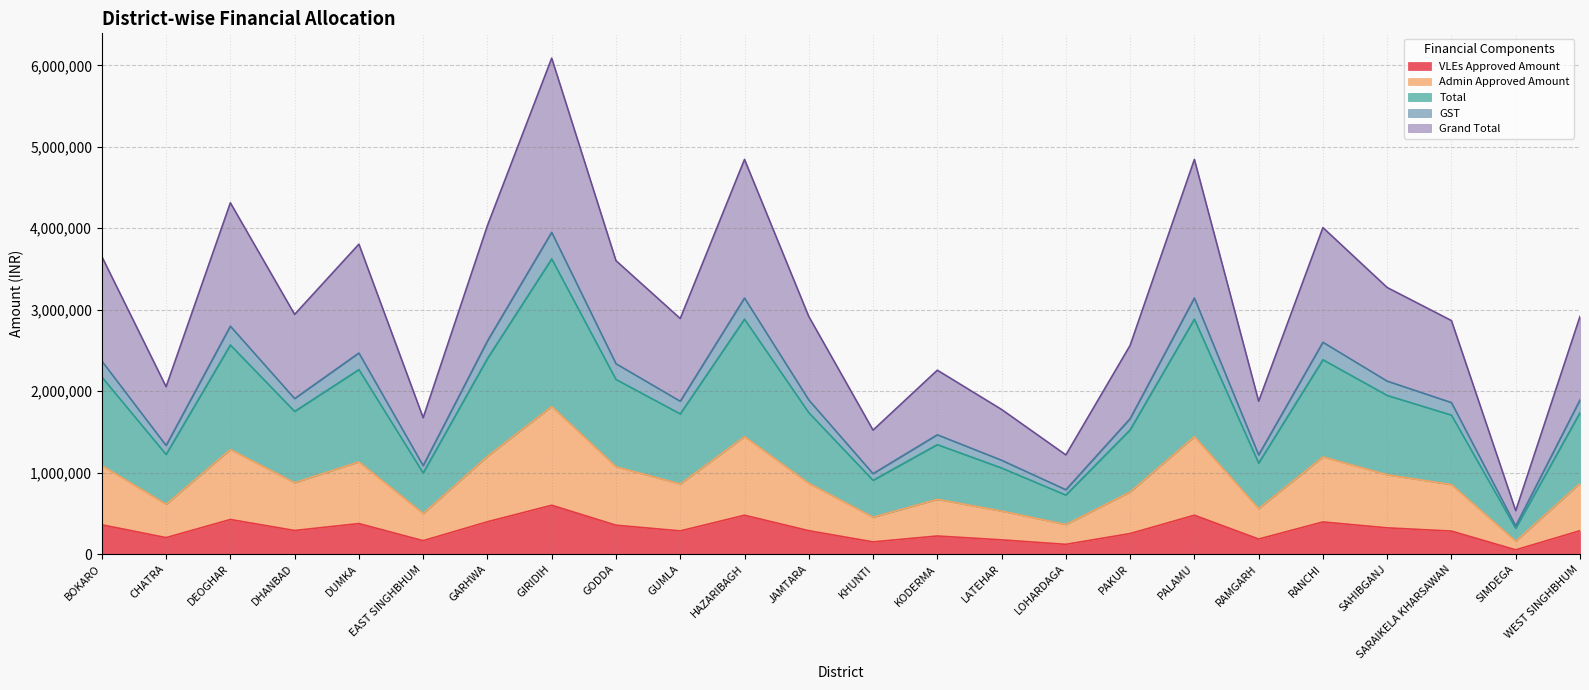

What is the difference between the maximum and minimum values in the VLEs Approved Amount series?

547500